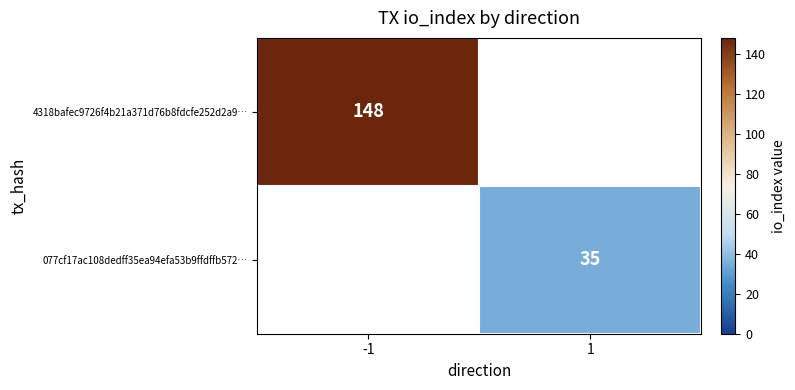

The 4318bafec9726f4b21a371d76b8fdcfe252d2a9… series shows 195 at -1. True or false?

False